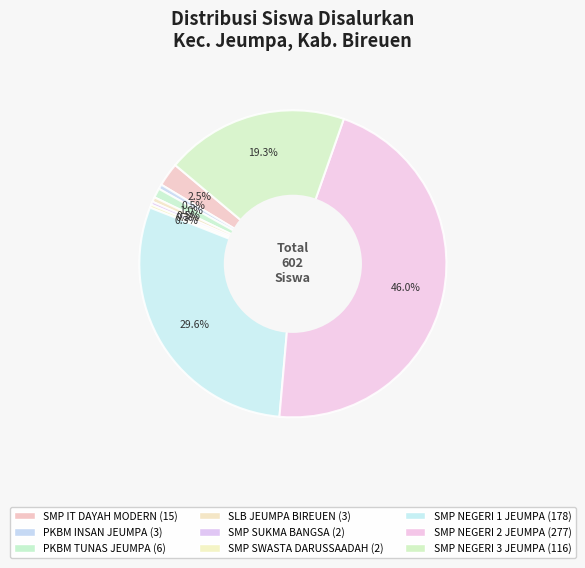

Does SMP NEGERI 3 JEUMPA account for over 50% of the chart?

No